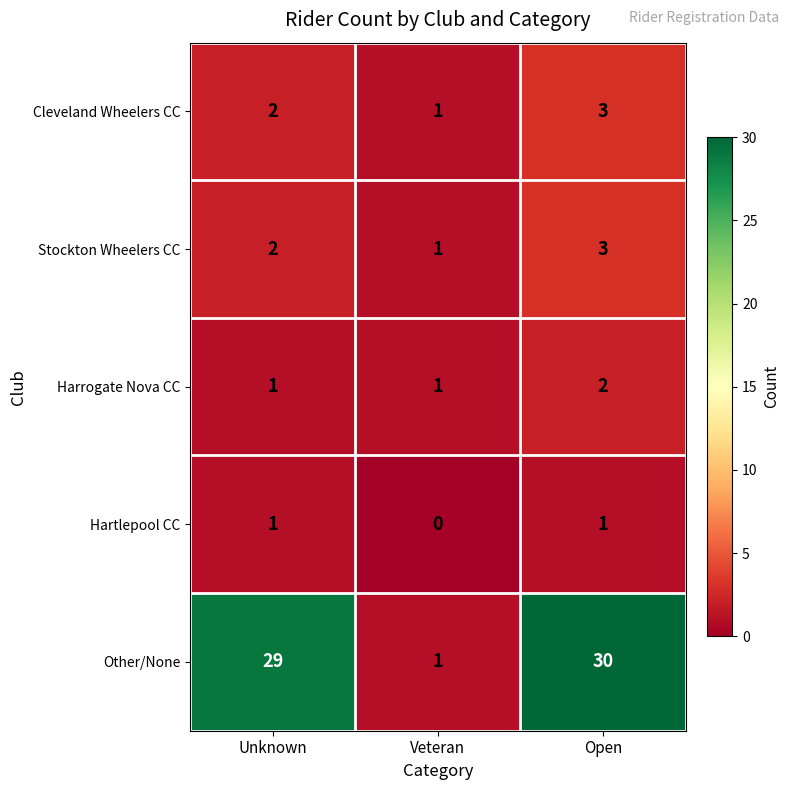

Which series has the widest spread of values?

Other/None